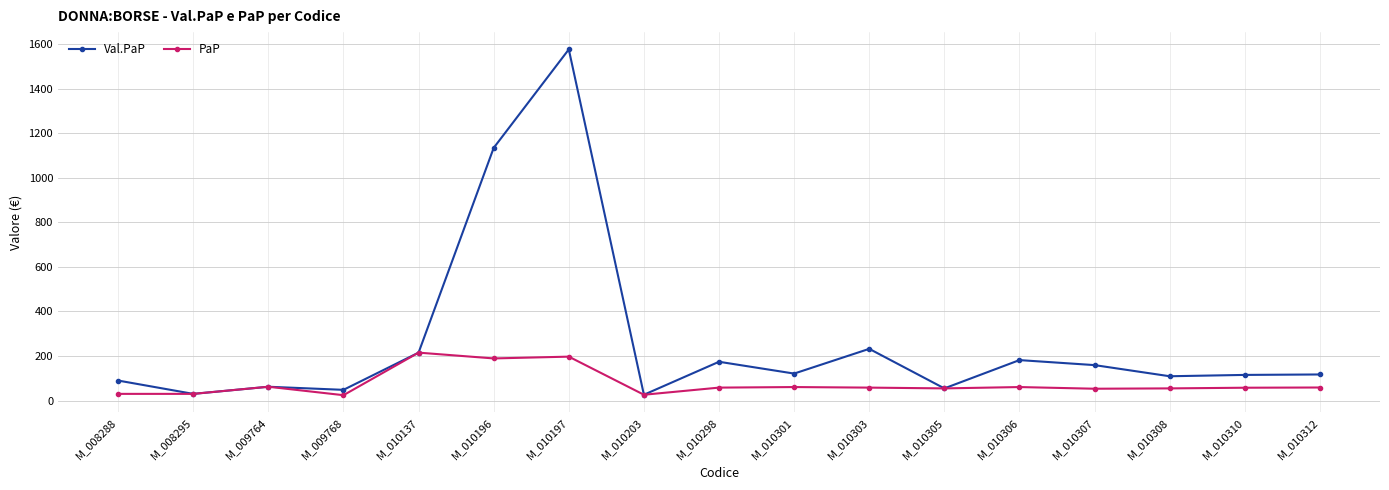

What is the difference between the maximum and second lowest values in the Val.PaP series?

1546.1